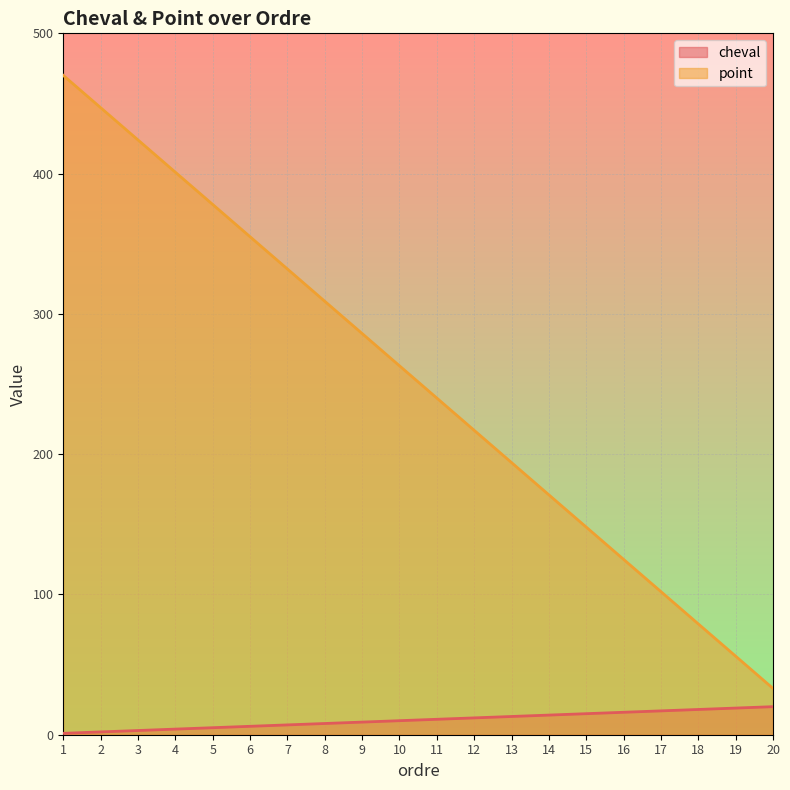

The value of point at 1 is 133. True or false?

False